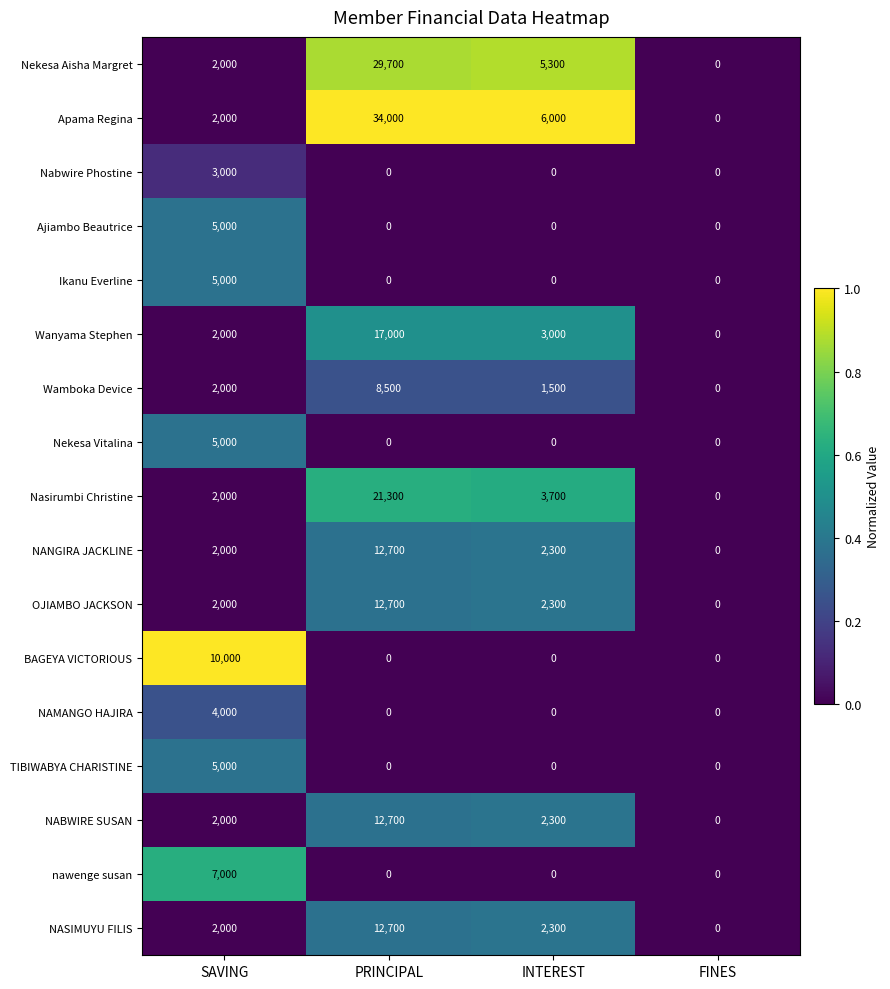

How many positive values does the Nabwire Phostine series have?

1